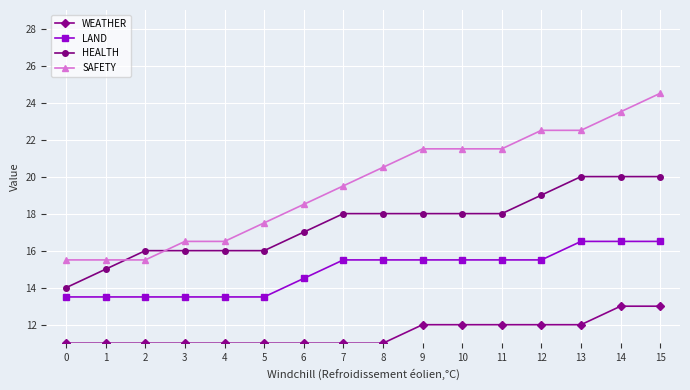

Reading left to right, list all the values displayed in this chart.

WEATHER: 0=11.0	1=11.0	2=11.0	3=11.0	4=11.0	5=11.0	6=11.0	7=11.0	8=11.0	9=12.0	10=12.0	11=12.0	12=12.0	13=12.0	14=13.0	15=13.0
LAND: 0=13.5	1=13.5	2=13.5	3=13.5	4=13.5	5=13.5	6=14.5	7=15.5	8=15.5	9=15.5	10=15.5	11=15.5	12=15.5	13=16.5	14=16.5	15=16.5
HEALTH: 0=14.0	1=15.0	2=16.0	3=16.0	4=16.0	5=16.0	6=17.0	7=18.0	8=18.0	9=18.0	10=18.0	11=18.0	12=19.0	13=20.0	14=20.0	15=20.0
SAFETY: 0=15.5	1=15.5	2=15.5	3=16.5	4=16.5	5=17.5	6=18.5	7=19.5	8=20.5	9=21.5	10=21.5	11=21.5	12=22.5	13=22.5	14=23.5	15=24.5